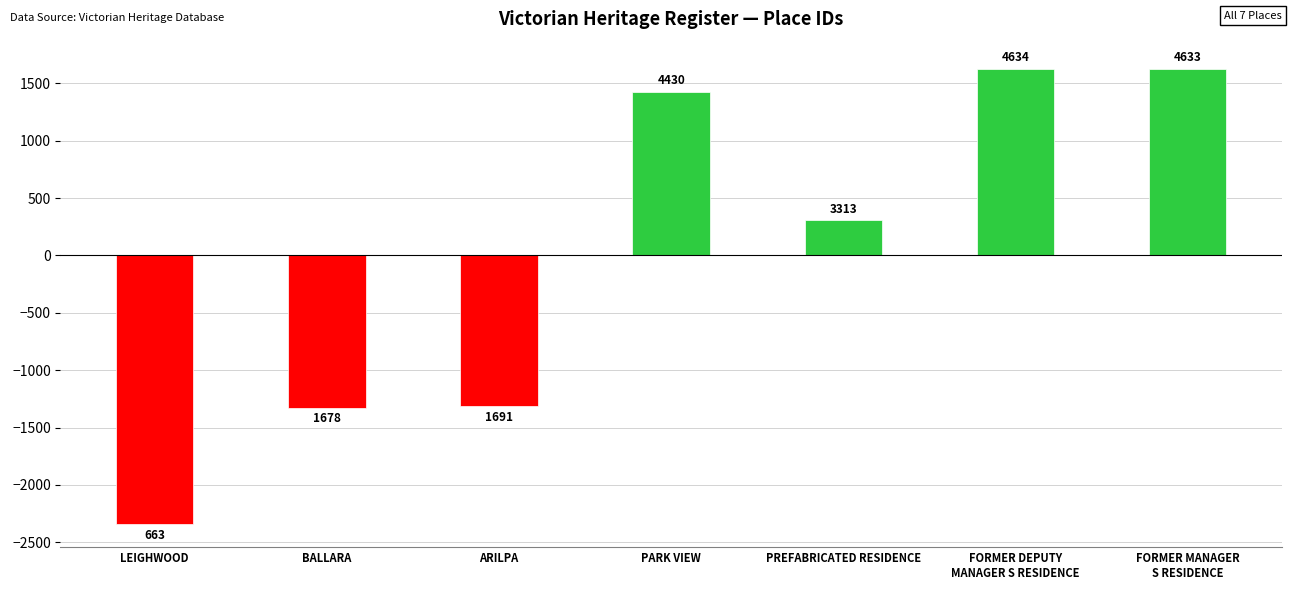

List the labels in order of value, smallest first.

LEIGHWOOD, BALLARA, ARILPA, PREFABRICATED RESIDENCE, PARK VIEW, FORMER MANAGER
S RESIDENCE, FORMER DEPUTY
MANAGER S RESIDENCE